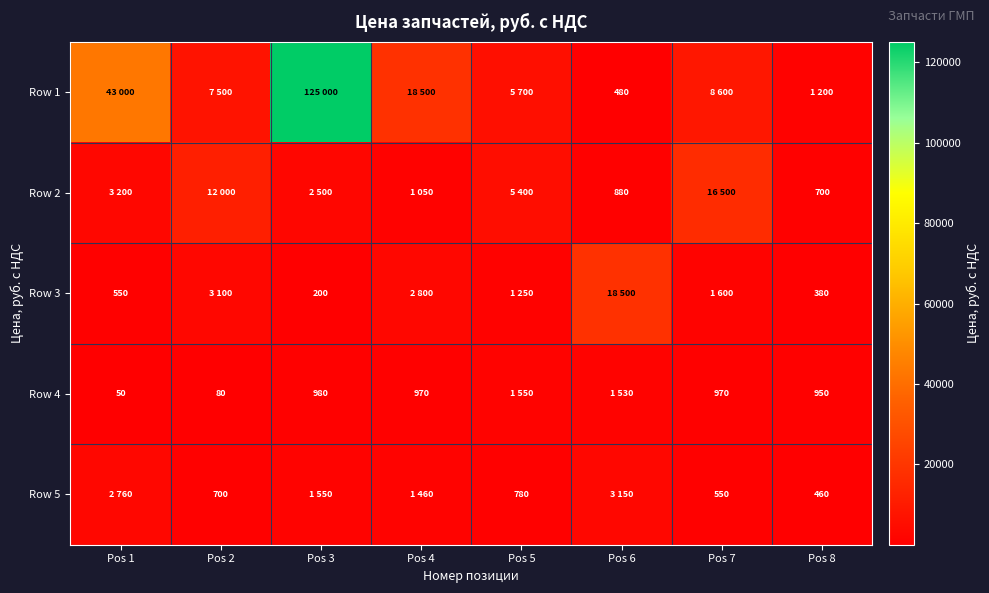

What is the difference between the Row 4 values at Pos 4 and Pos 8?

20